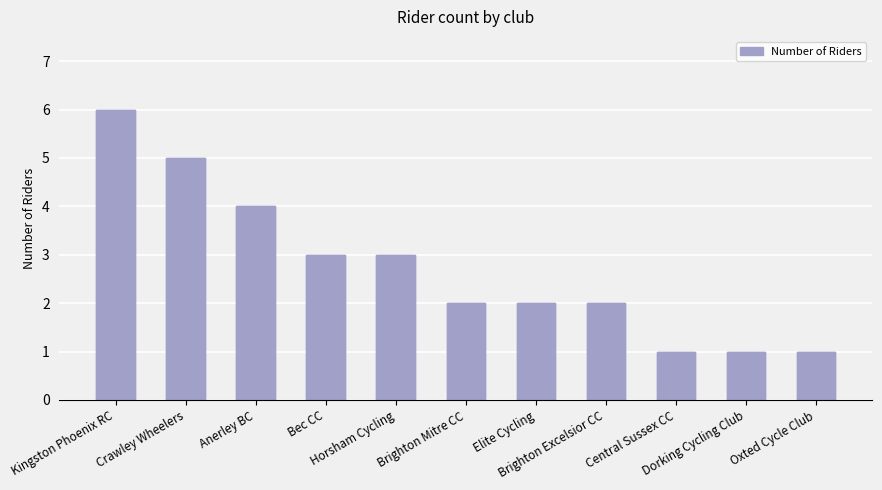

What position from the right is Kingston Phoenix RC?

11